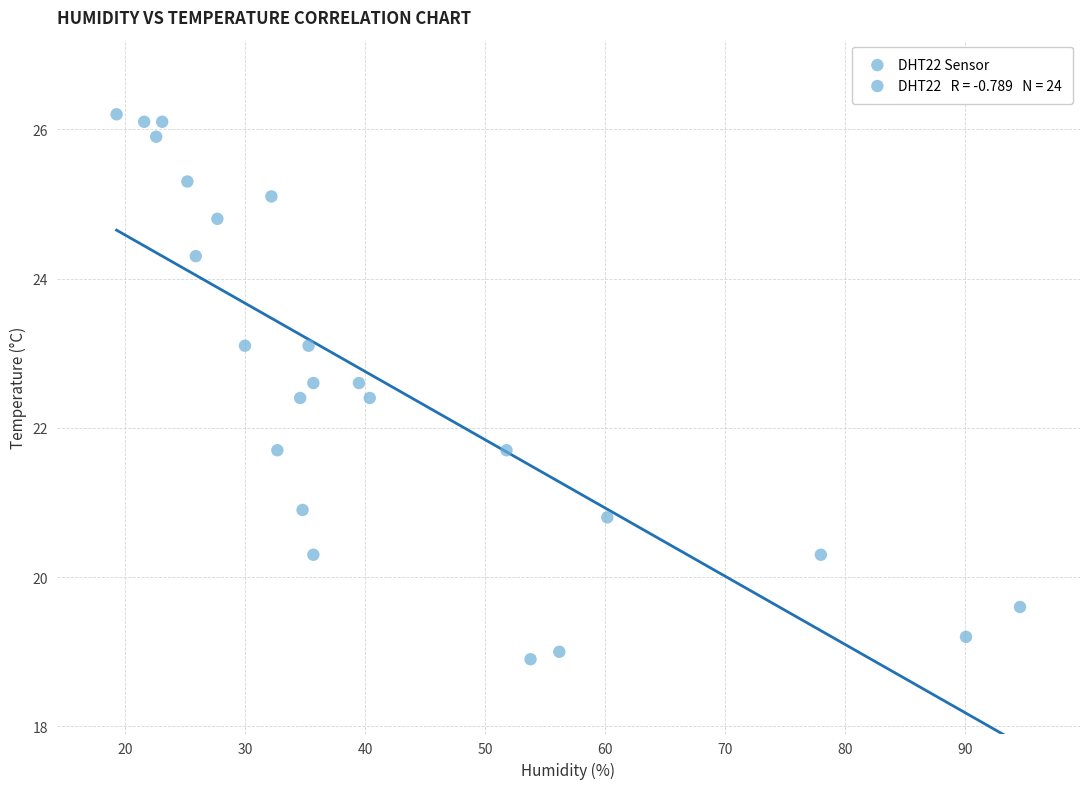

What is the range of Y values (max minus min)?

7.3